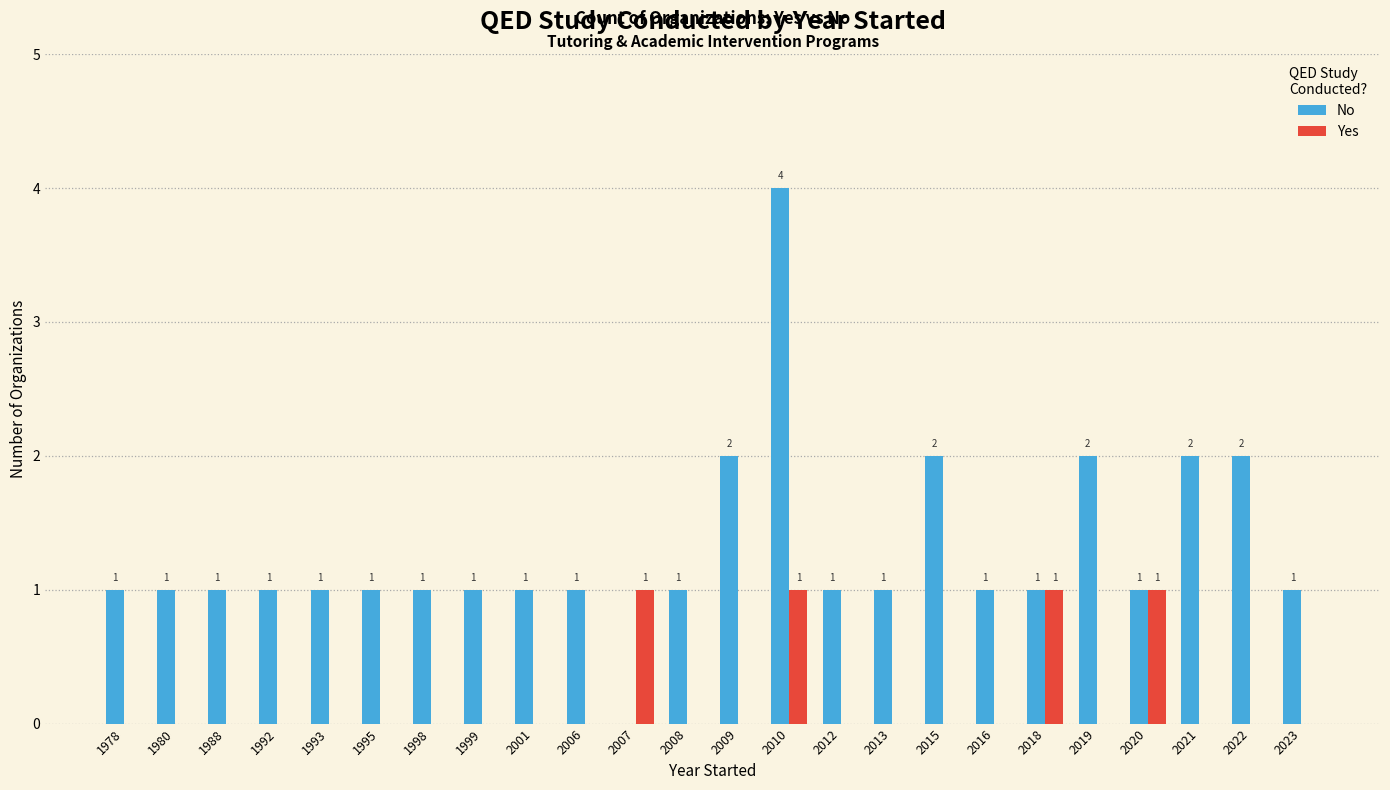

How many No values are between 1 and 2?

22